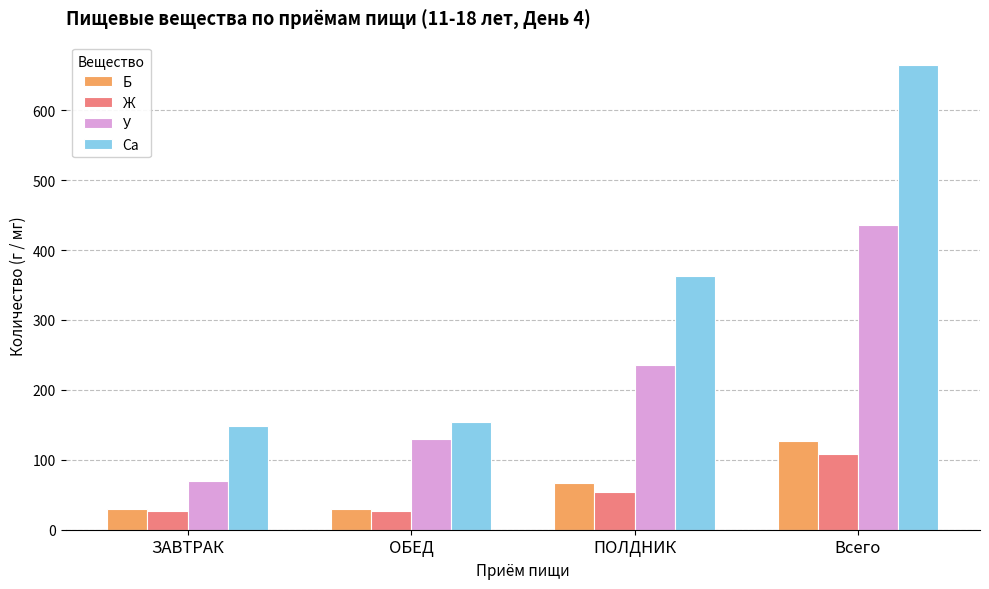

What is the smallest value displayed?

26.9